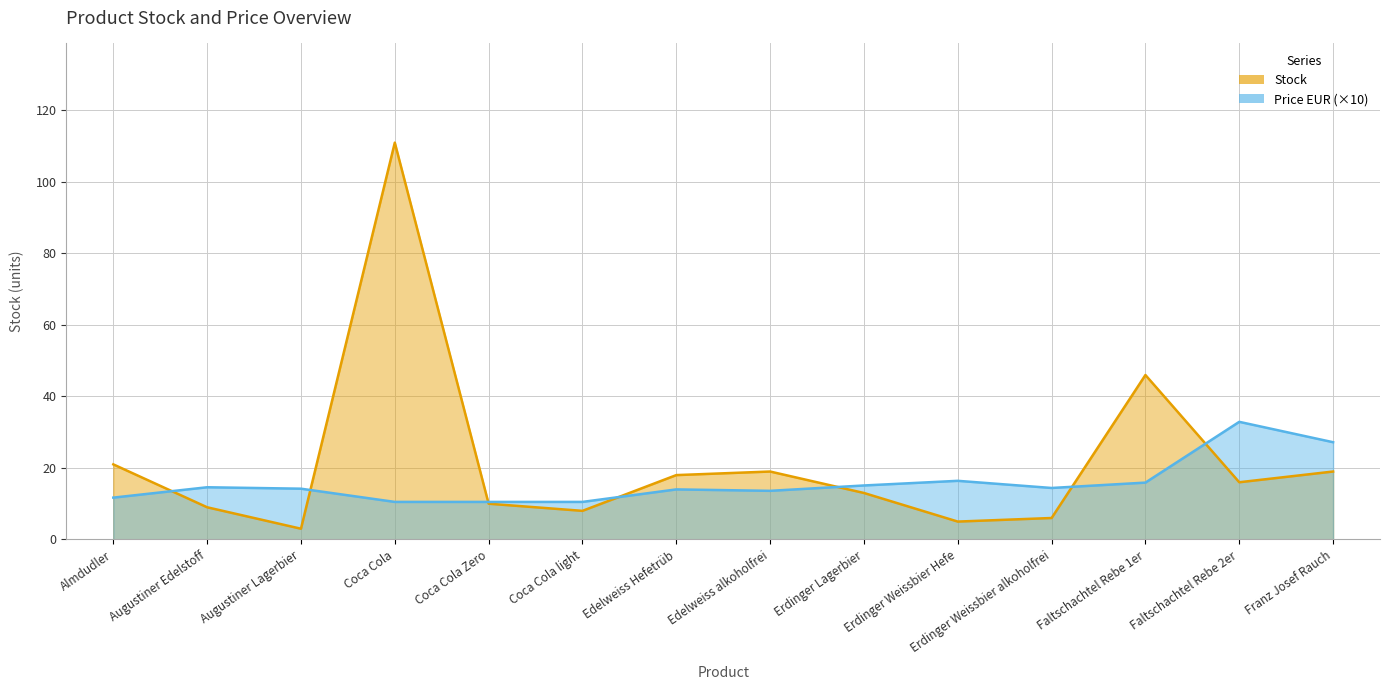

At which category does Price EUR reach its first local valley?

Edelweiss alkoholfrei